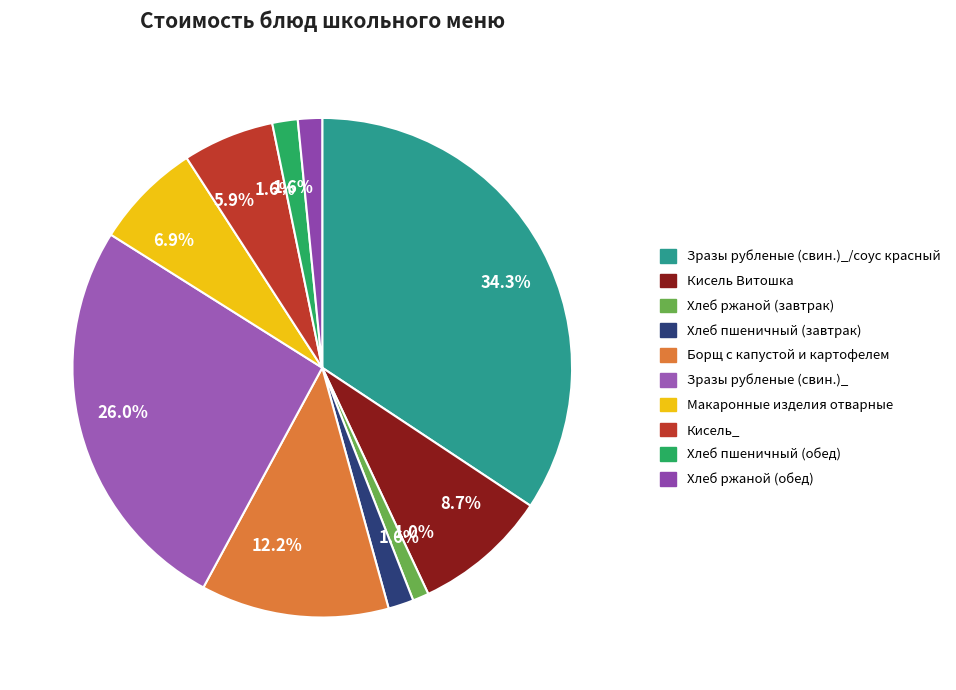

How many segments does this pie chart have?

10